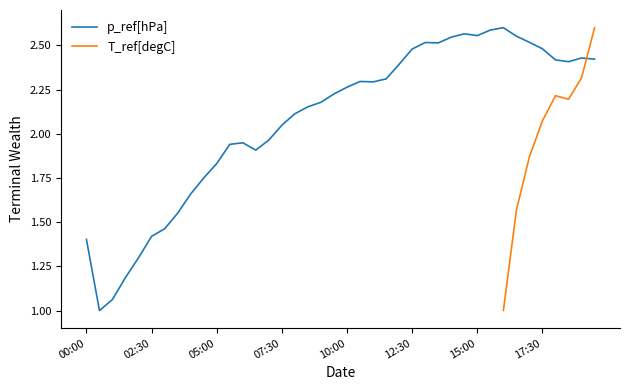

What is the minimum value shown in the chart?

1.0